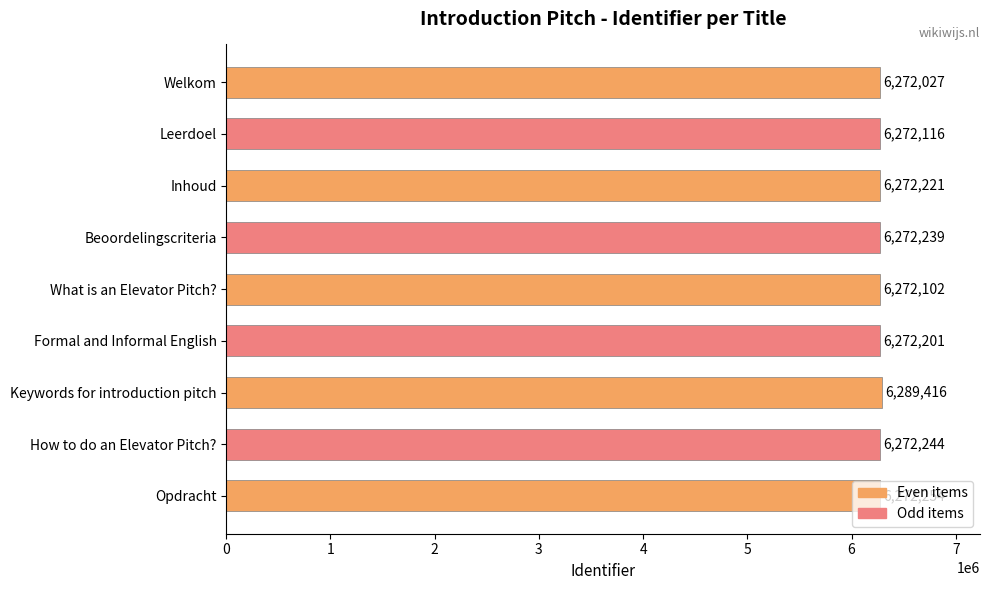

How many series are shown in this chart?

1